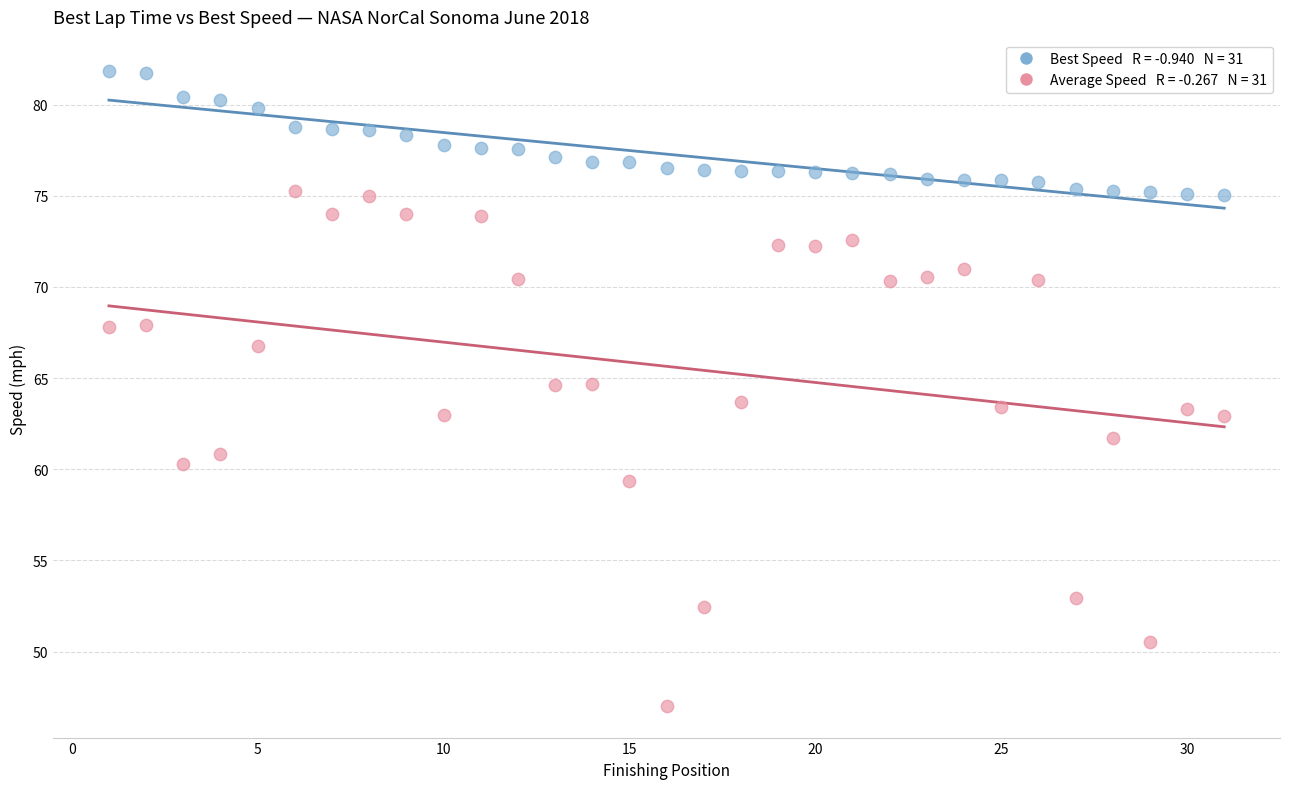

Across all data points, what is the range of Y values (max minus min)?

34.8